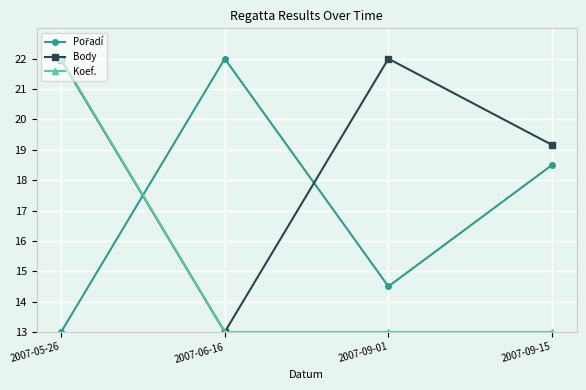

What is the sum of all Body values?

76.1